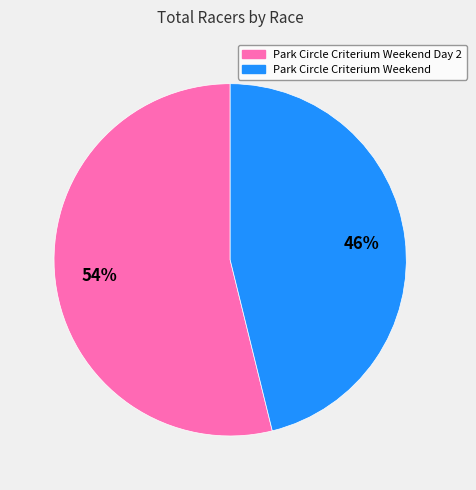

To the nearest percent, what is the difference between the largest and smallest slice percentages?

8%